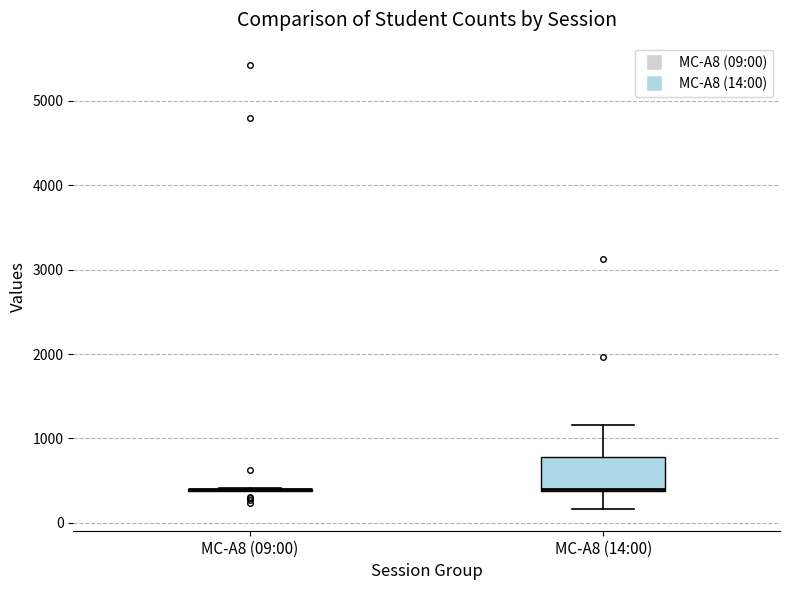

Which box is the tallest, from its lower edge to its upper edge?

MC-A8 (14:00)